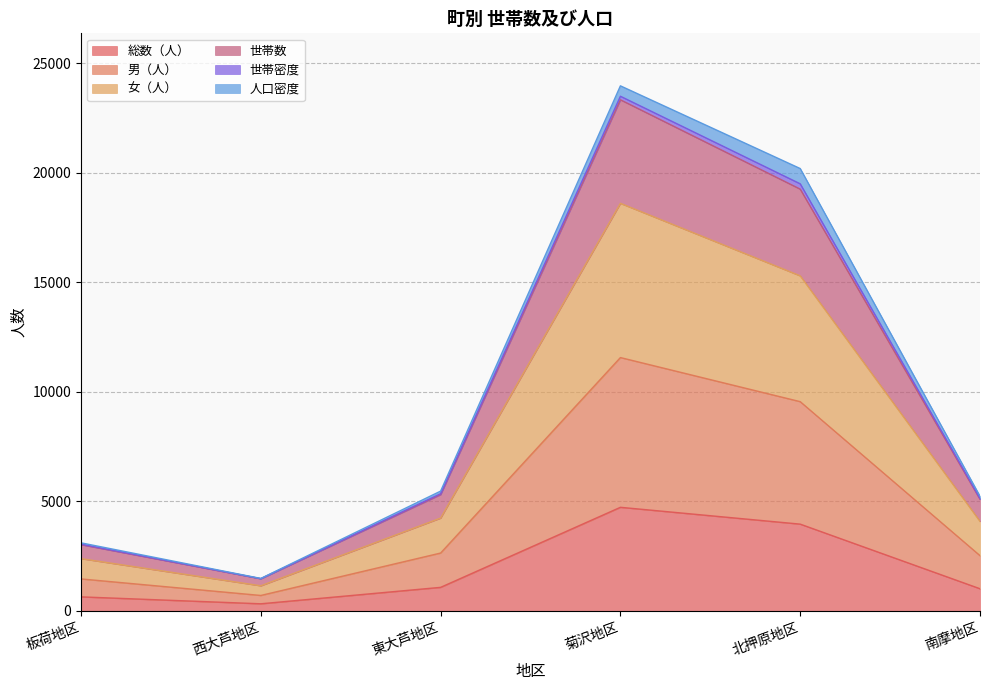

What is the sum of all 総数（人） values?

11725